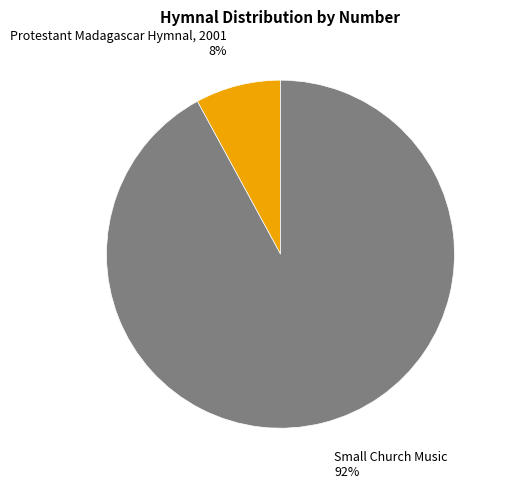

Which slice is the smallest?

Protestant Madagascar Hymnal, 2001